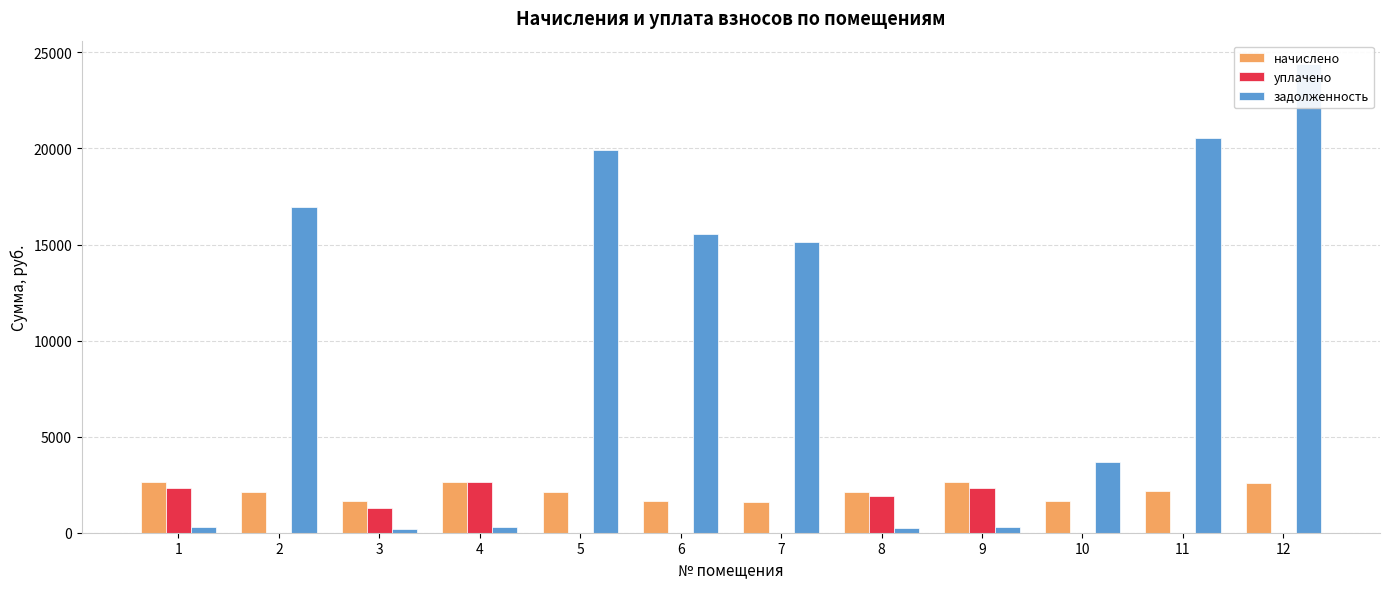

Reading left to right, extract all data points from this chart.

начислено: 2622.4	2136.8	1656.3	2642.9	2106.2	1641.0	1600.0	2136.8	2632.7	1671.7	2172.6	2576.4
уплачено: 2330.8	0.0	1288.2	2642.7	0.0	0.0	0.0	1899.4	2340.2	0.0	0.0	0.0
задолженность: 291.4	16949.6	184.0	293.7	19938.1	15534.2	15146.6	237.4	292.5	3665.2	20566.8	24389.8